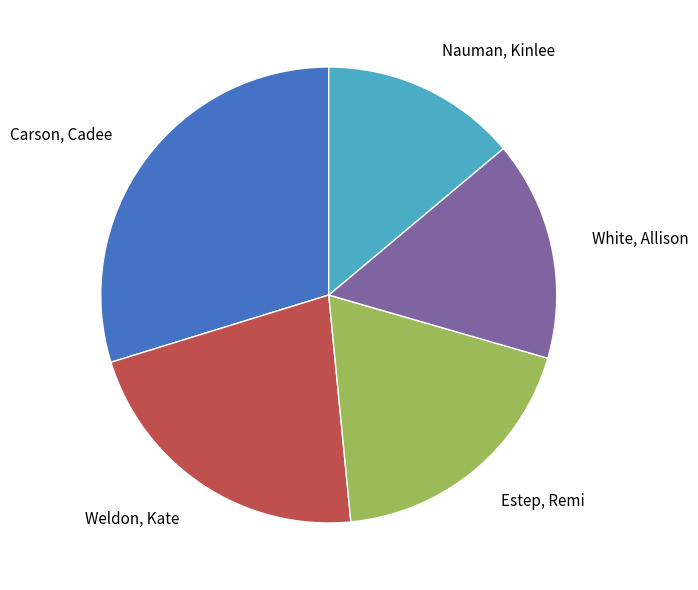

Which category has the smallest portion of the pie?

Nauman, Kinlee